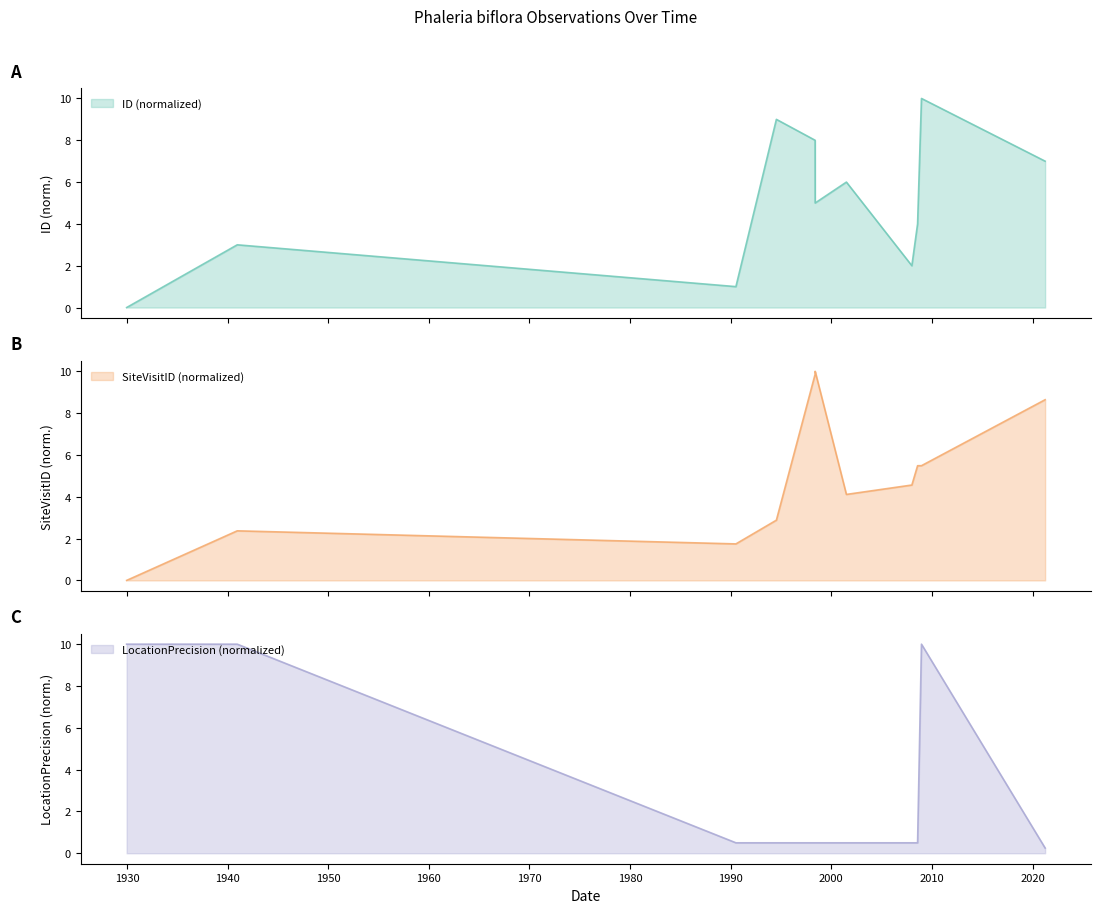

Which category has the lowest value across all series?

1929-12-18